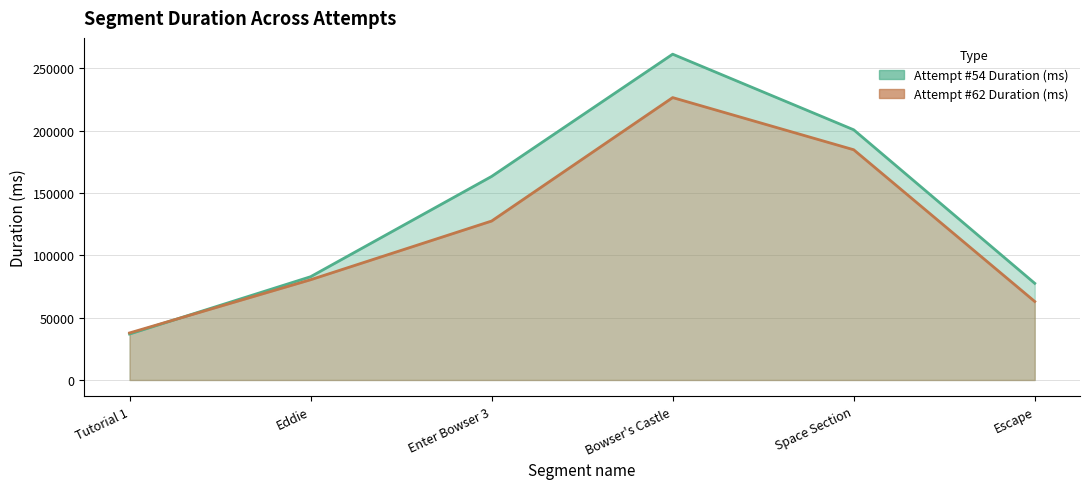

What is the total value across all series at Enter Bowser 3?

290938